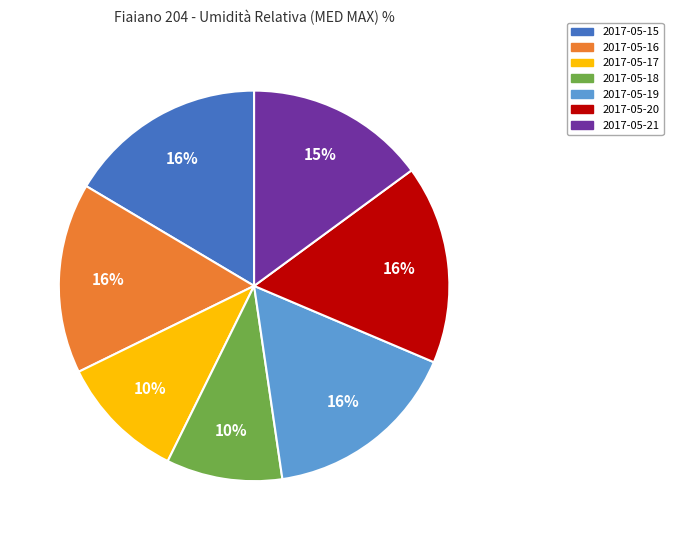

To the nearest percent, what is the combined percentage of 2017-05-20 and 2017-05-18?

26%